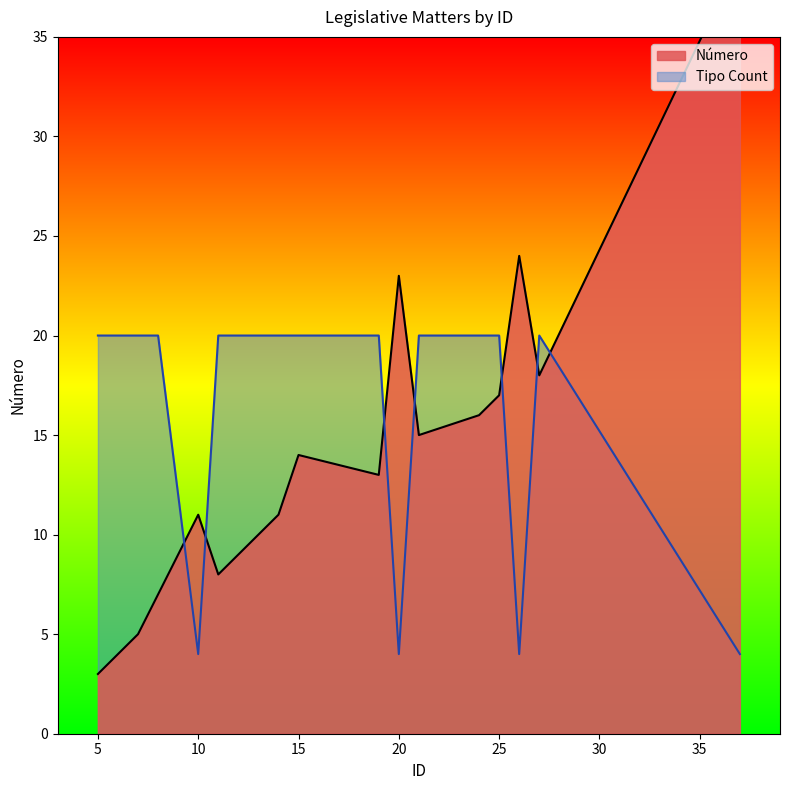

How many lines are shown in the chart?

2